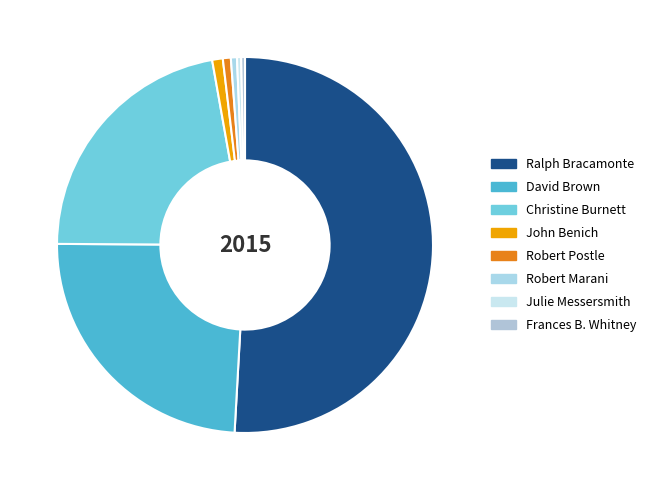

What percentage do Christine Burnett and Robert Marani together represent?

22.6%